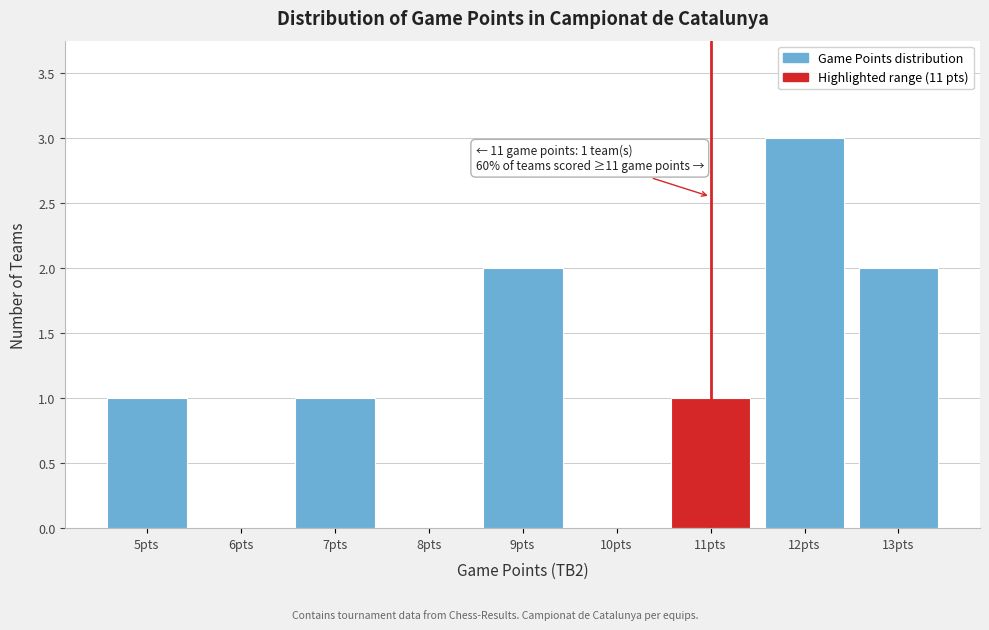

Over which range of the x-axis is the bar tallest?

11.5 to 12.5